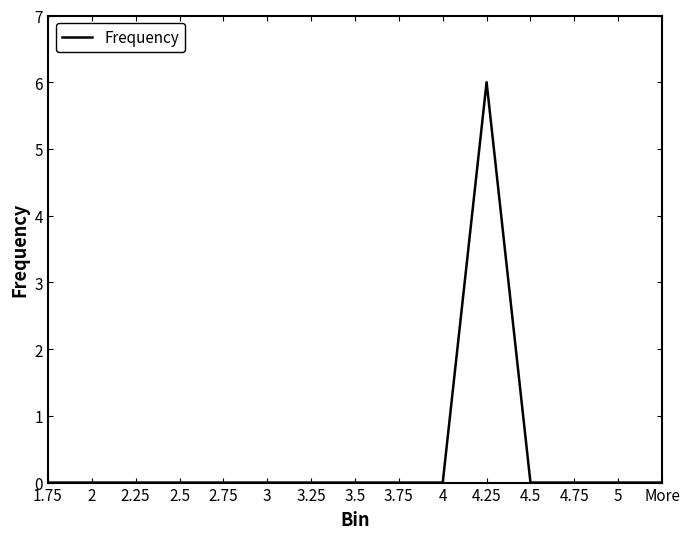

Which label corresponds to the largest value in the chart?

4.25